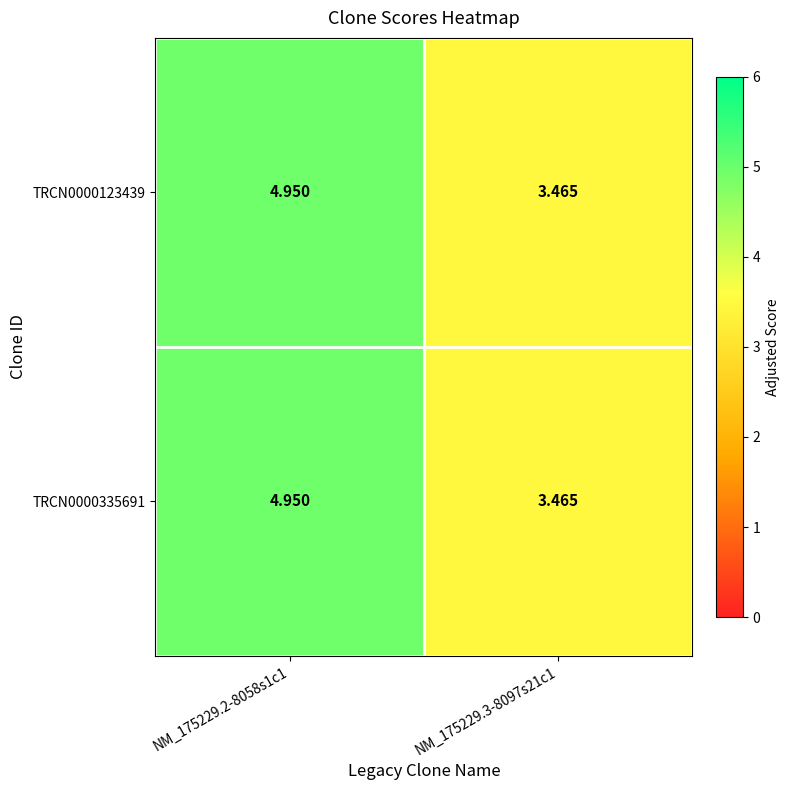

Is the value of TRCN0000335691 at NM_175229.3-8097s21c1 greater than the value of TRCN0000123439 at NM_175229.2-8058s1c1?

No